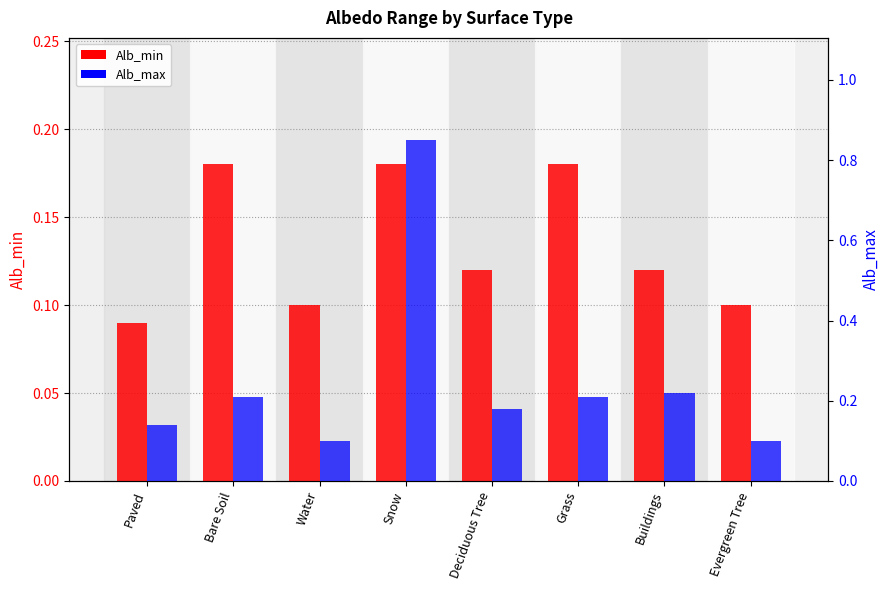

Reading left to right, transcribe all the data shown in this chart.

Alb_min: Paved=0.1	Bare Soil=0.2	Water=0.1	Snow=0.2	Deciduous Tree=0.1	Grass=0.2	Buildings=0.1	Evergreen Tree=0.1
Alb_max: Paved=0.1	Bare Soil=0.2	Water=0.1	Snow=0.8	Deciduous Tree=0.2	Grass=0.2	Buildings=0.2	Evergreen Tree=0.1